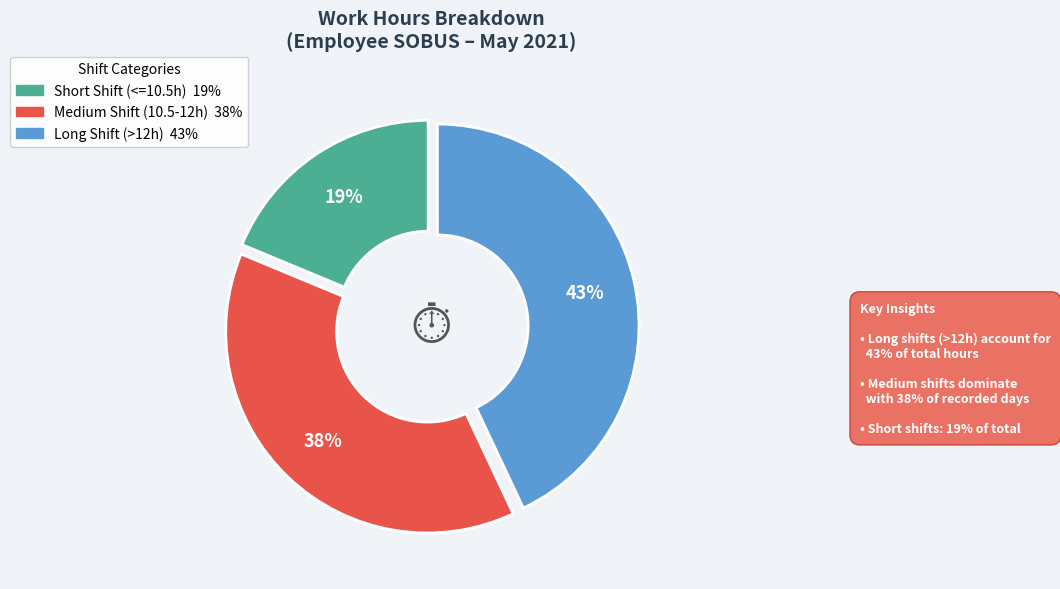

To the nearest percent, what is the difference between the largest and smallest slice percentages?

24%